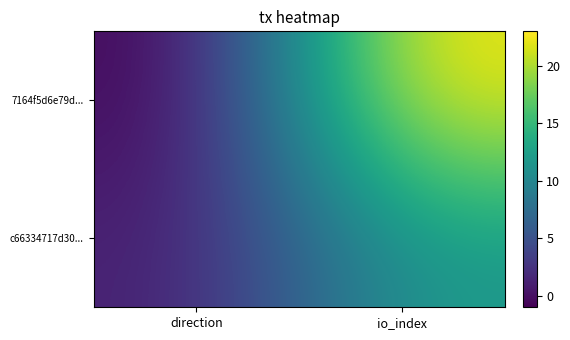

Which has a higher value, io_index or direction?

io_index